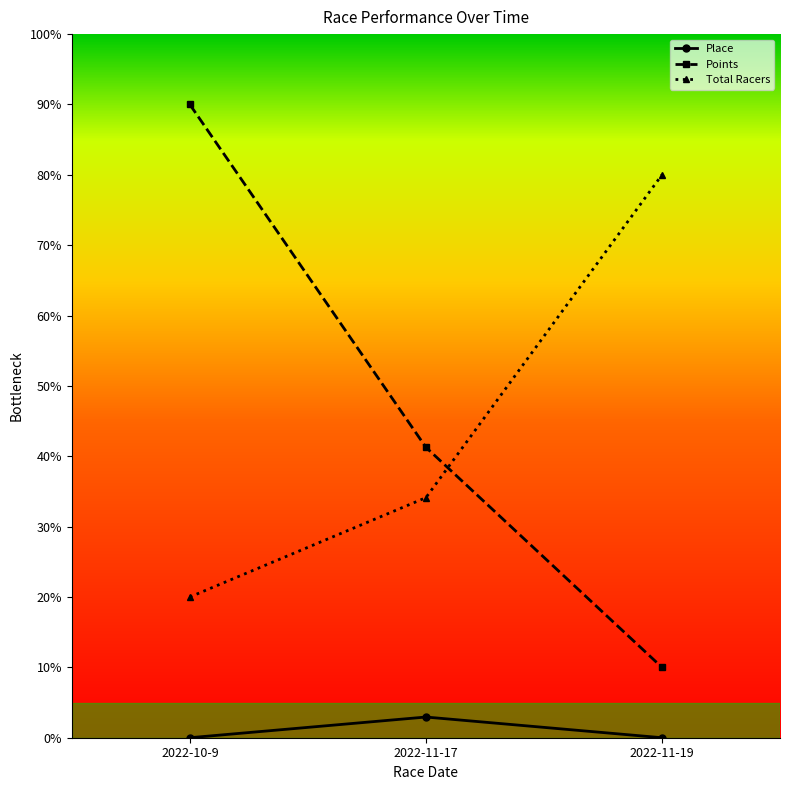

What is the label of the 1st point from the right?

2022-11-19